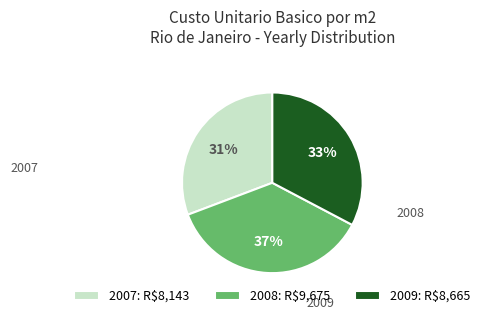

To the nearest percent, what portion does 2009: R$8,665 represent?

33%